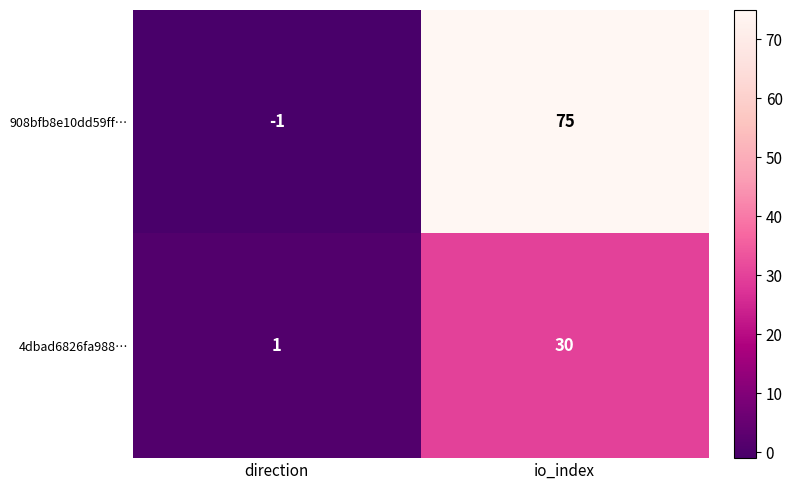

How many values in 908bfb8e10dd59ff… are below zero?

1